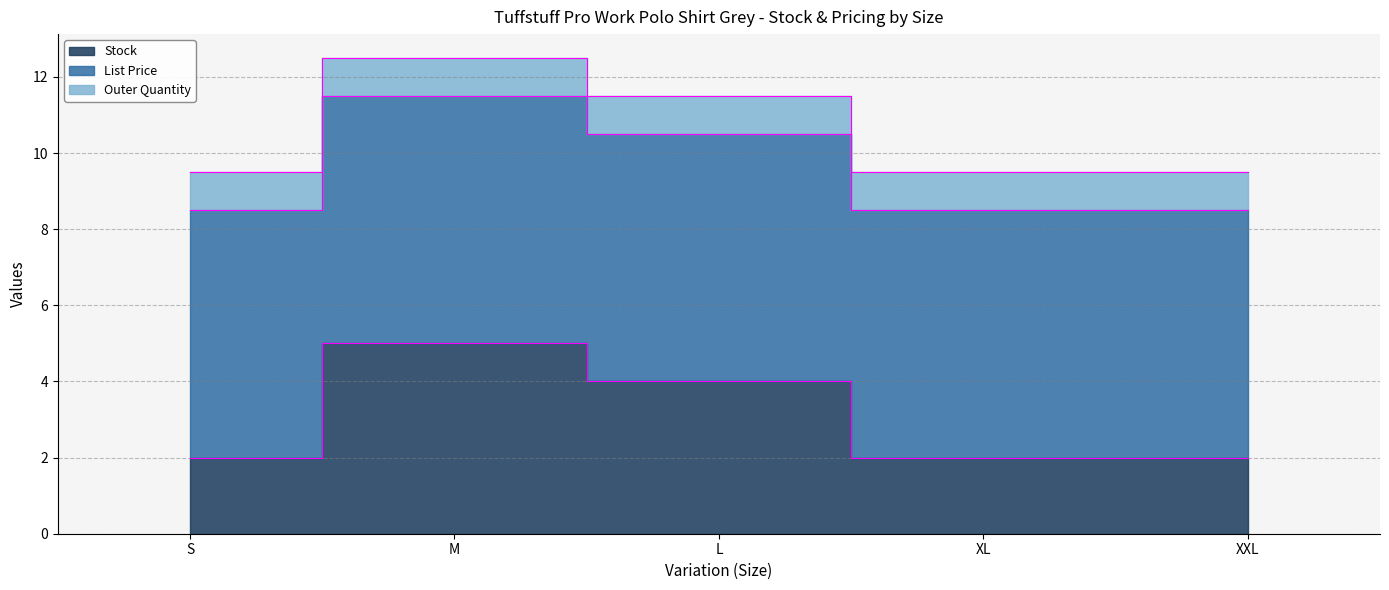

The Stock series shows 3.2 at M. True or false?

False